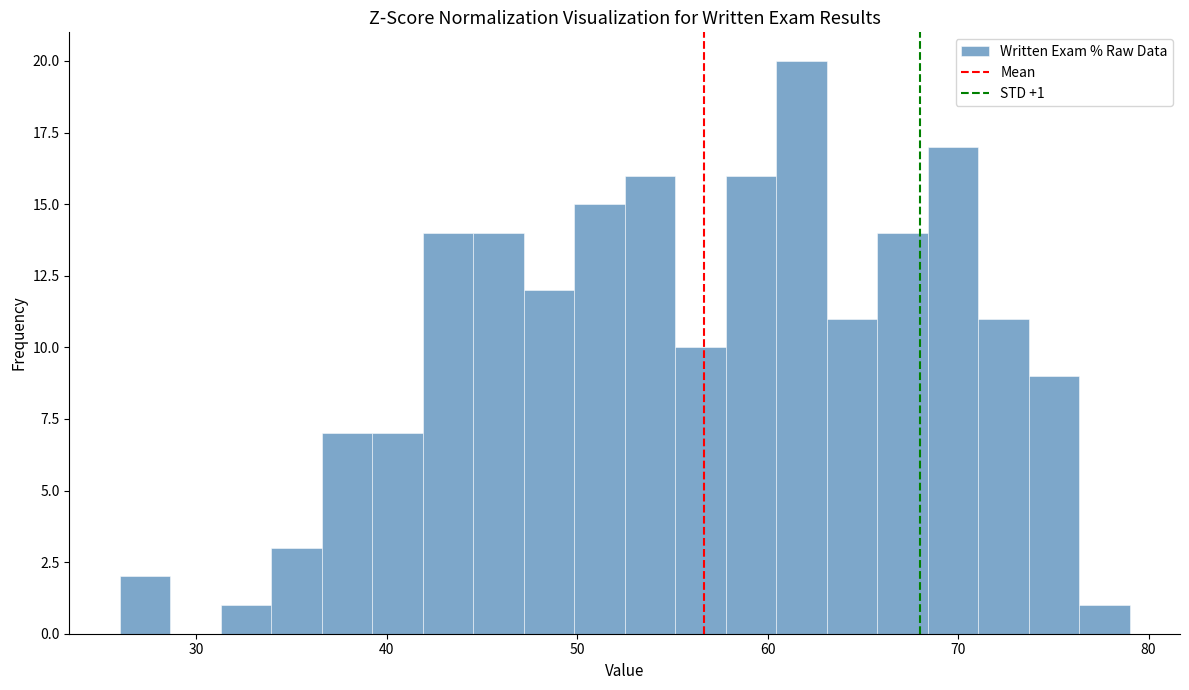

Read against the x-axis, roughly where is the centre of the tallest bar?

62